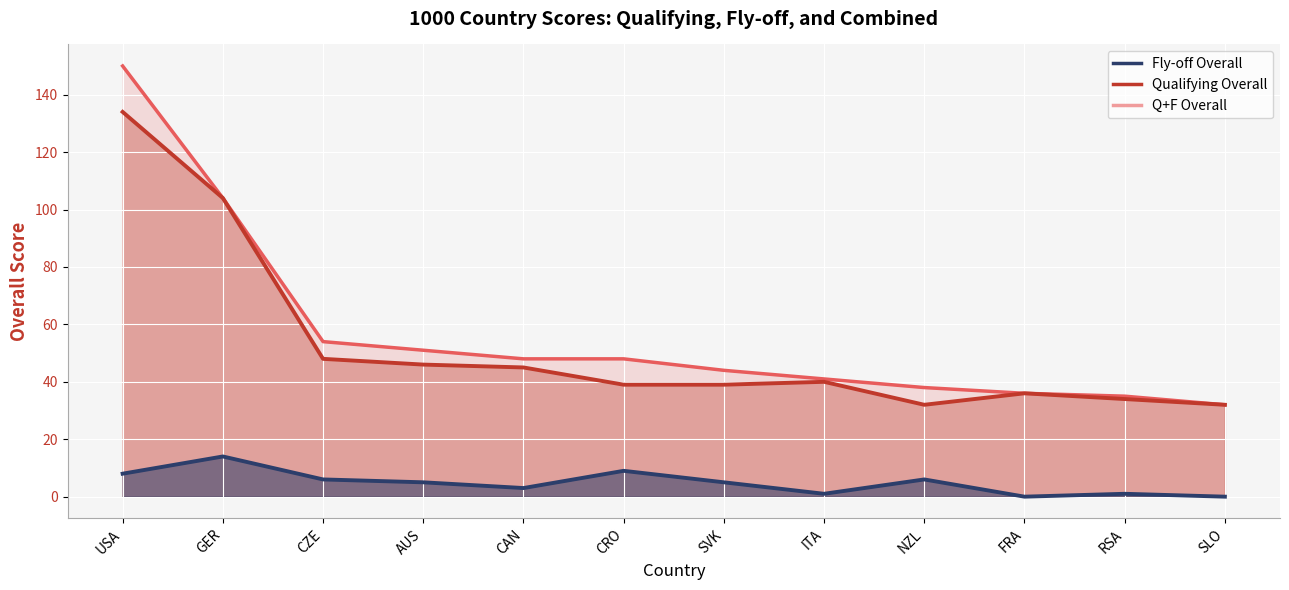

What is the value of the Qualifying Overall point at the 5th from the left?

45